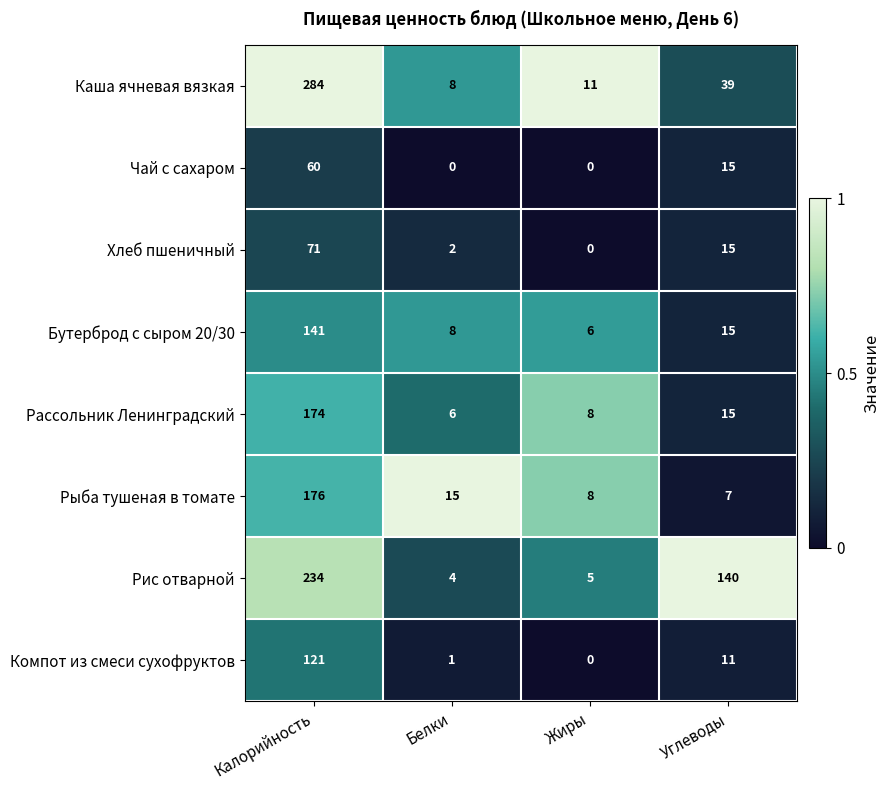

What is the difference between the highest and lowest values at Углеводы?

133